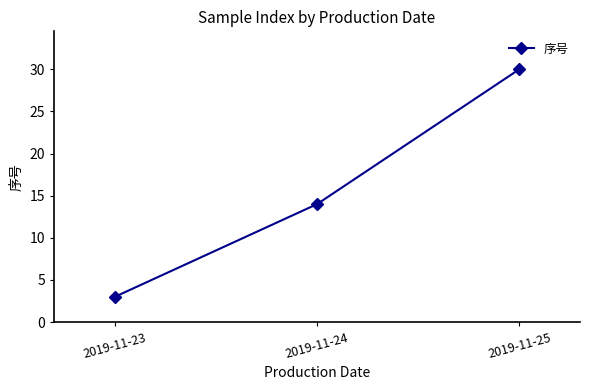

Reading left to right, what are all the values shown in this chart?

2019-11-23=3	2019-11-24=14	2019-11-25=30